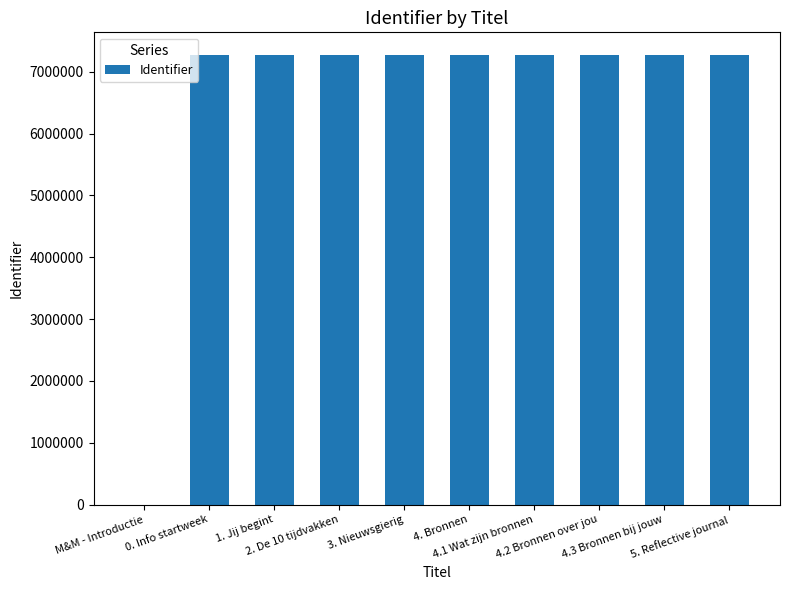

What is the sum of all values?

65456500